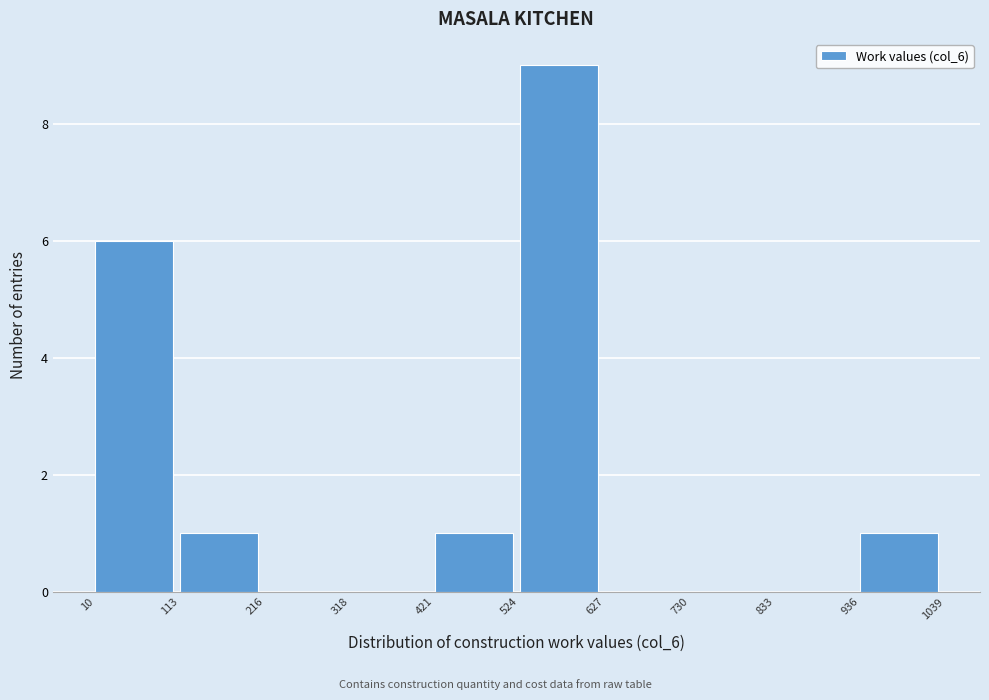

What is the height of the bar covering 10 to 113 on the x-axis? The values are not printed on the chart, so give them approximately, as read against the axis.

6